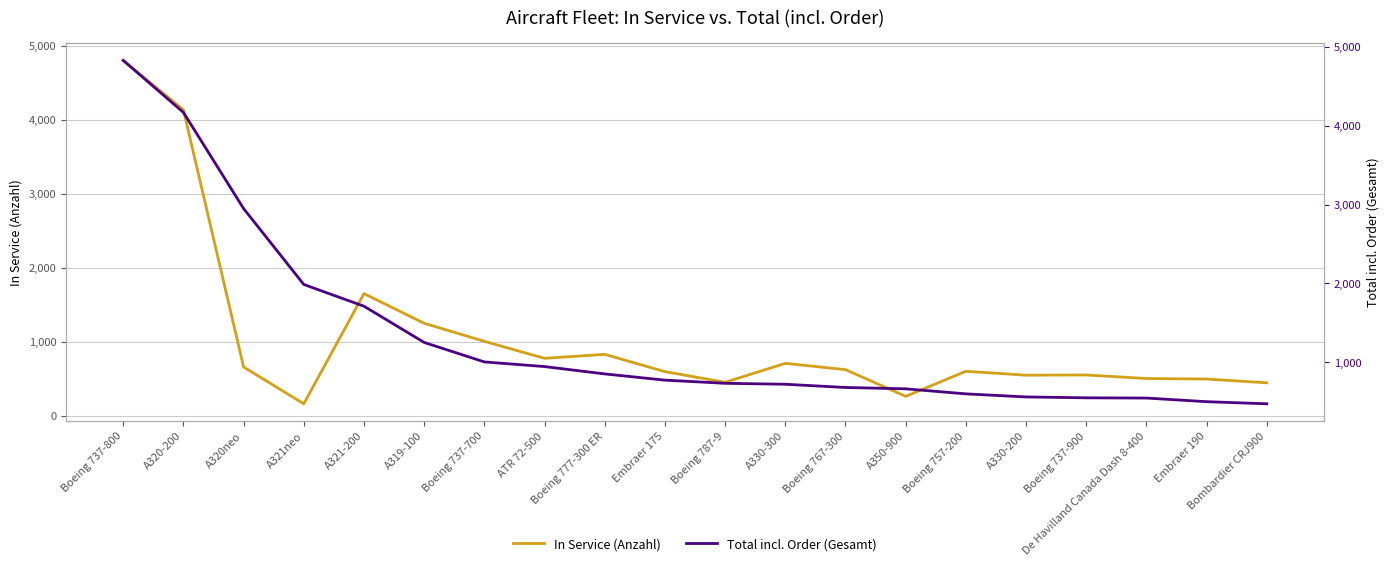

True or false: In Service (Anzahl) and Total incl. Order (Gesamt) cross at least once.

False